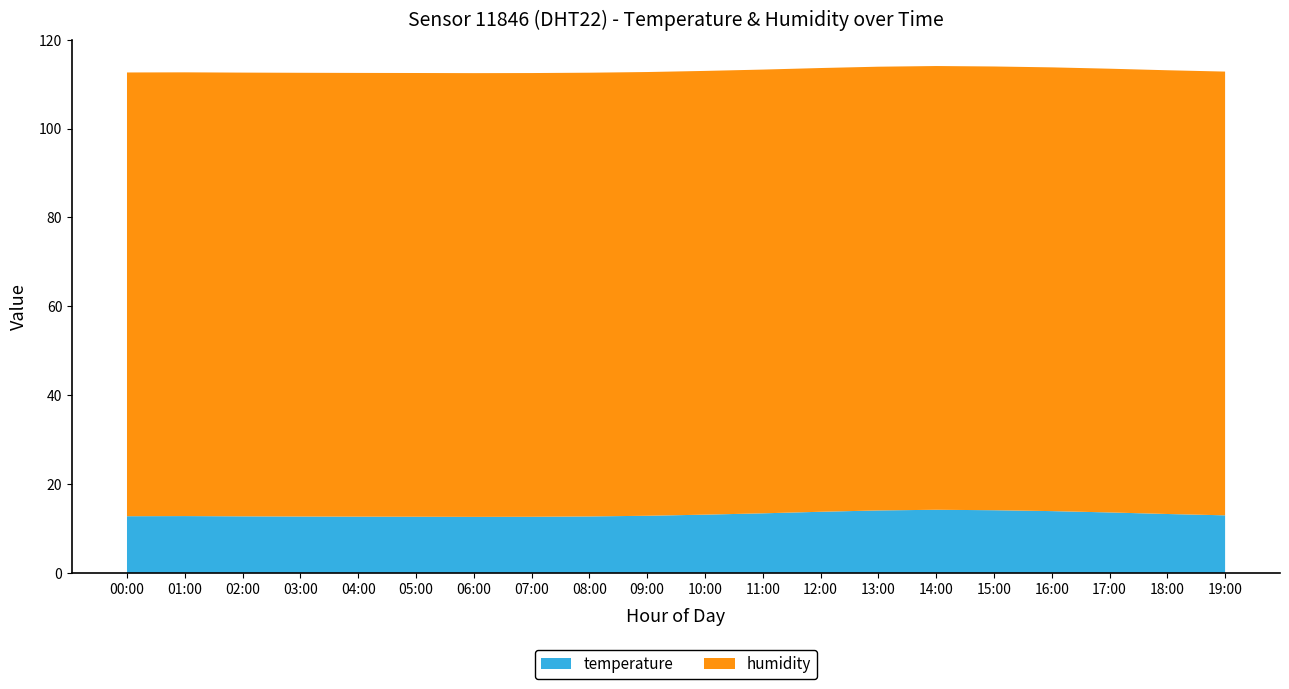

Reading right to left, list all the values displayed in this chart.

temperature: 12.9	13.2	13.6	13.9	14.1	14.2	14.1	13.8	13.4	13.1	12.8	12.7	12.6	12.6	12.6	12.7	12.7	12.7	12.8	12.8
humidity: 99.9	99.9	99.9	99.9	99.9	99.9	99.9	99.9	99.9	99.9	99.9	99.9	99.9	99.9	99.9	99.9	99.9	99.9	99.9	99.9